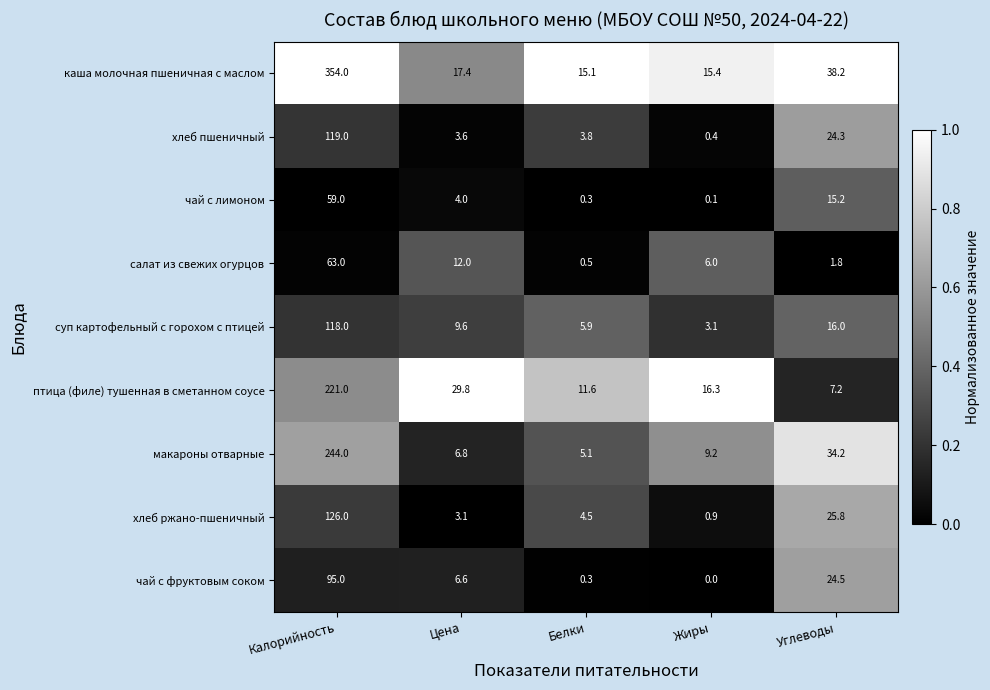

What is the sum of all салат из свежих огурцов values?

83.3